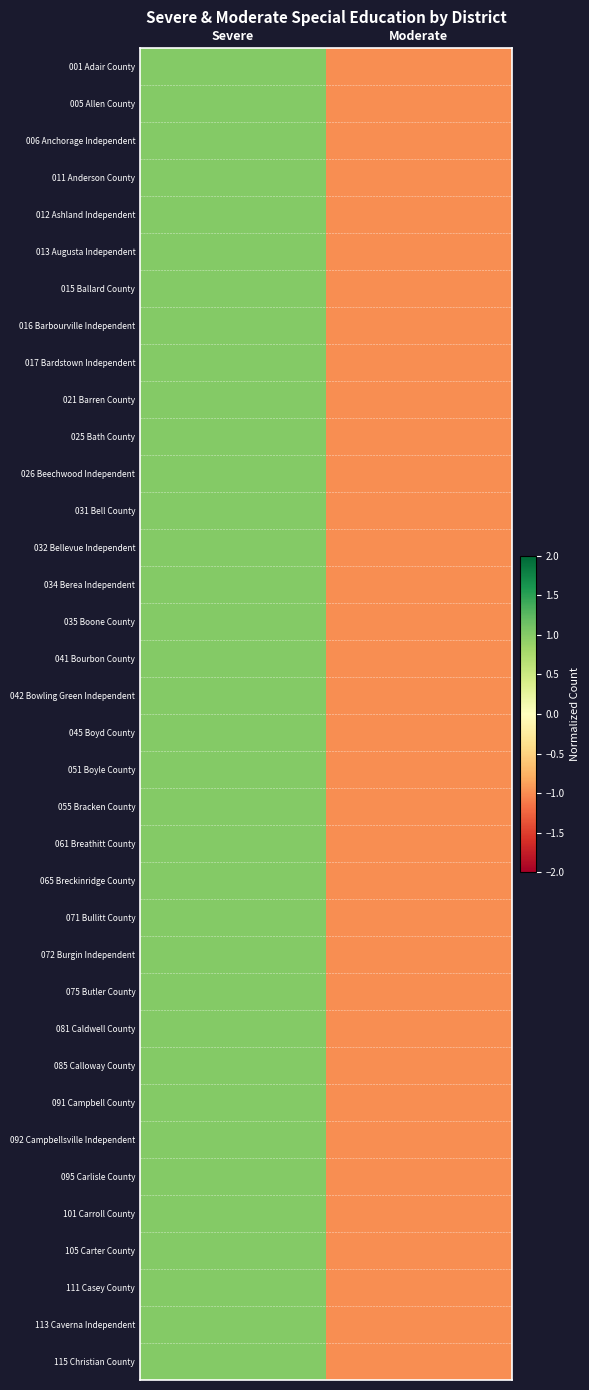

At which category is the sum across all series the highest?

Severe